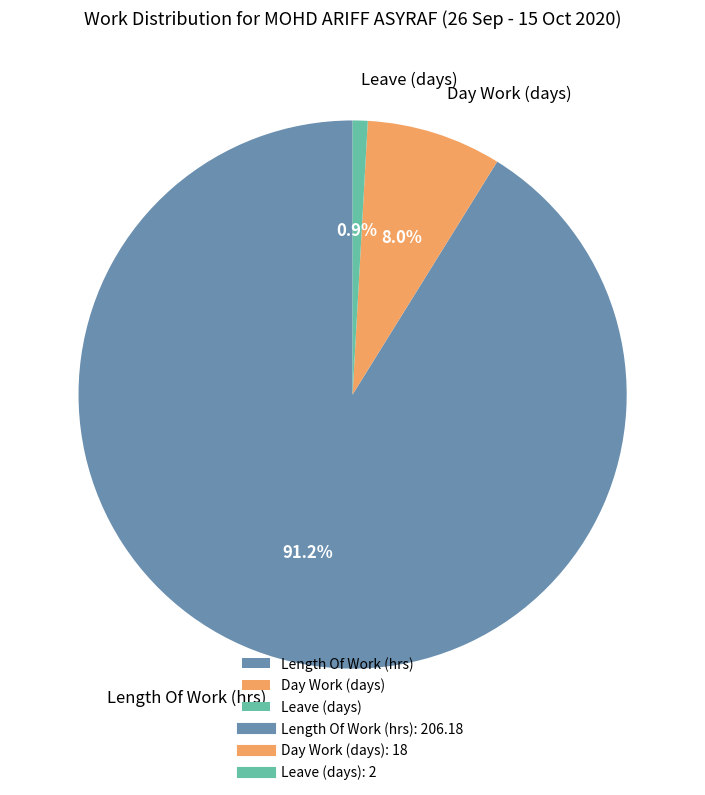

Which category has the smallest portion of the pie?

Leave (days)